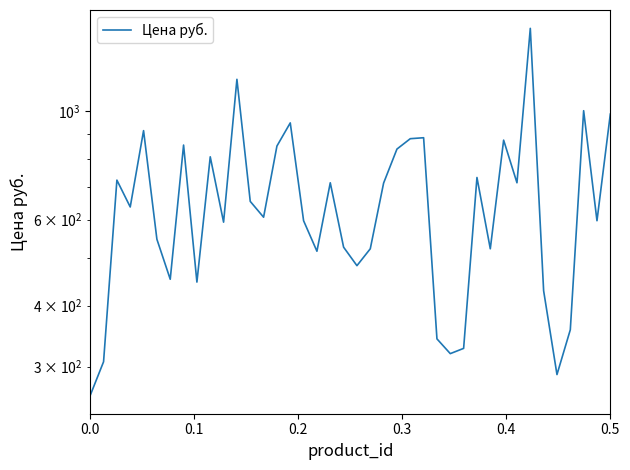

Does the chart have visible grid lines?

No